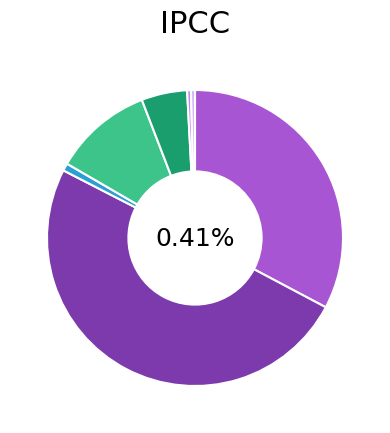

To the nearest percent, what is the average slice percentage?

14%